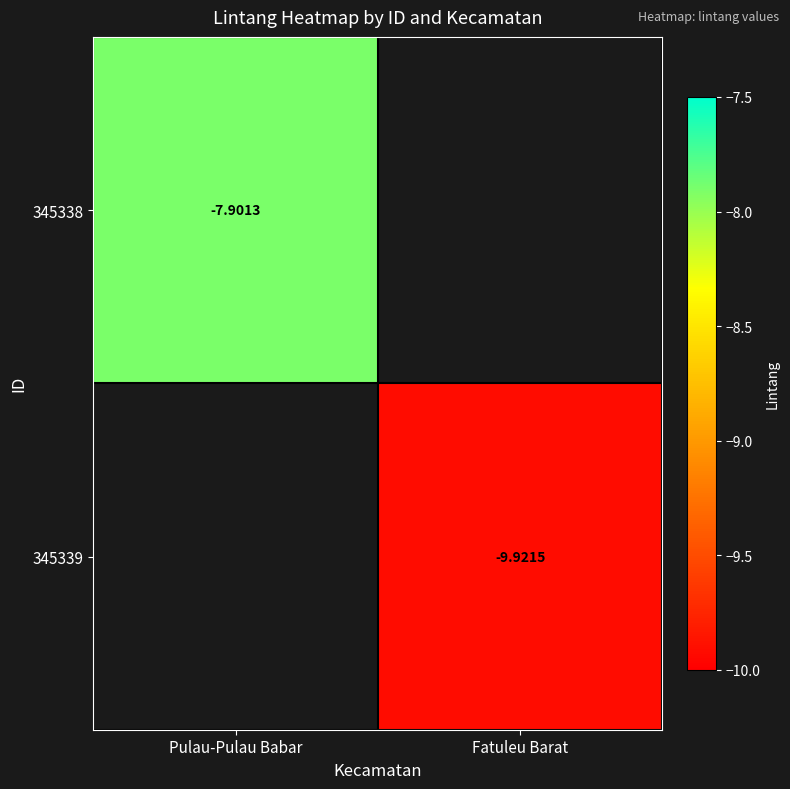

Is the value of 345339 at Pulau-Pulau Babar greater than the value of 345338 at Pulau-Pulau Babar?

No